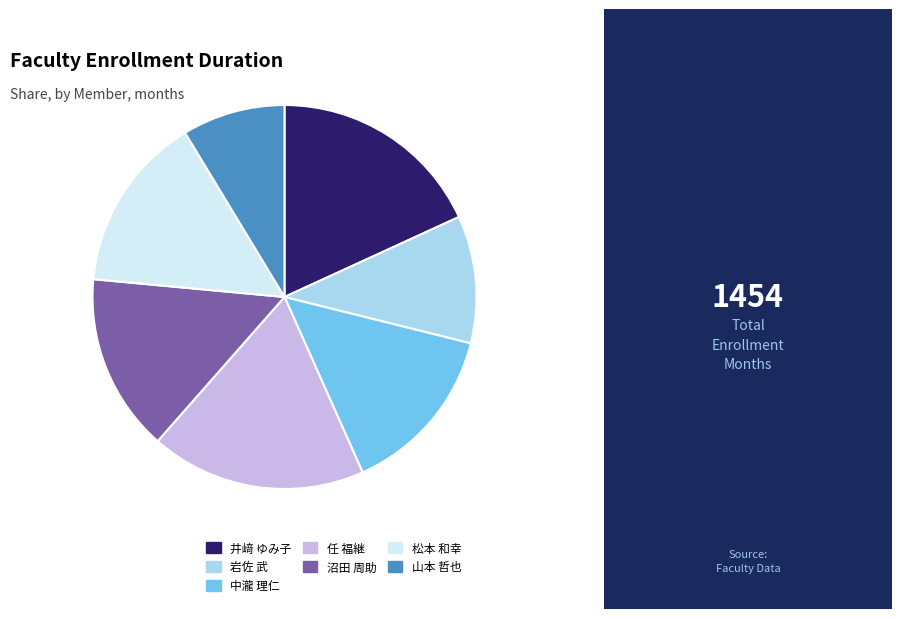

The 井﨑 ゆみ子 slice represents 8% of the pie. True or false?

False